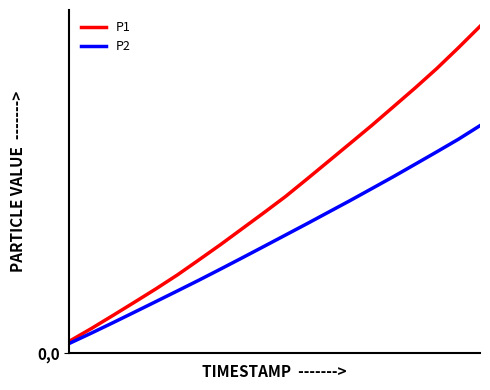

What are all the series names shown in the legend?

P1, P2